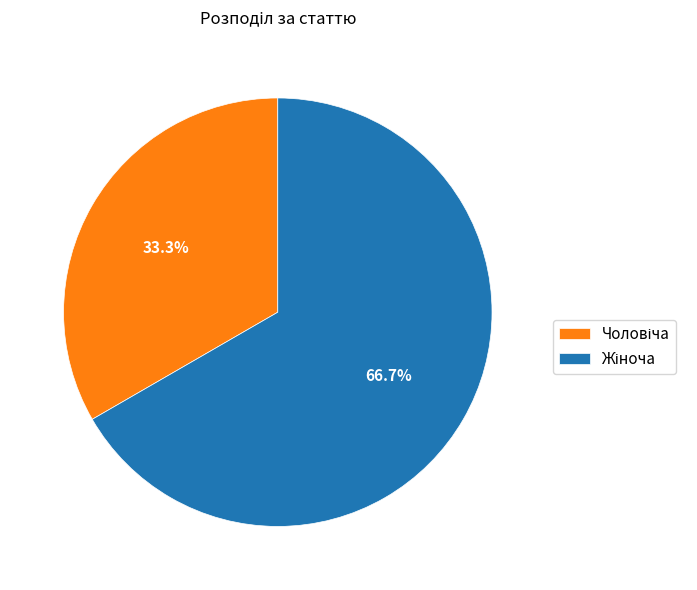

To the nearest percent, what percentage of the pie is Жіноча?

67%